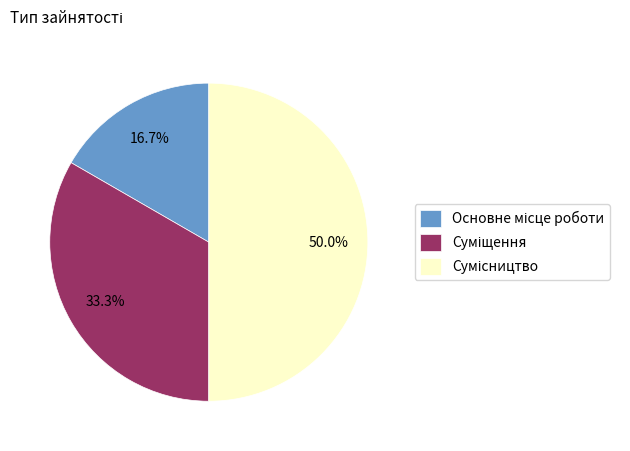

Which slice is the largest?

Сумісництво